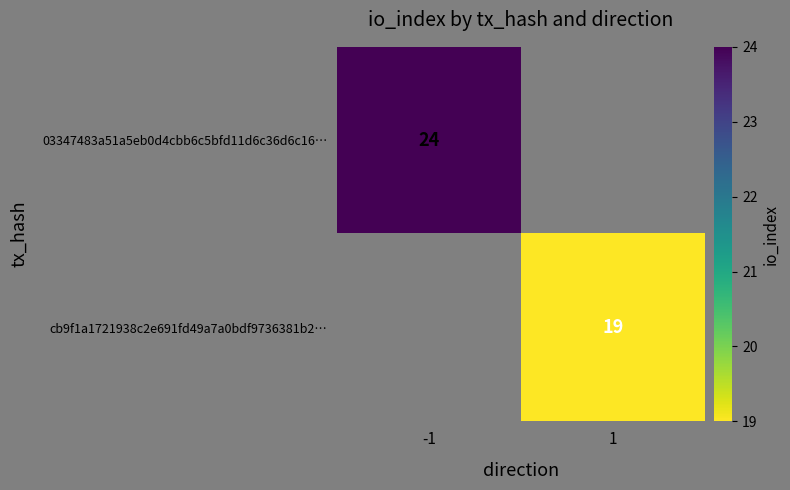

The cb9f1a1721938c2e691fd49a7a0bdf9736381b2… series shows 19 at 1. True or false?

True